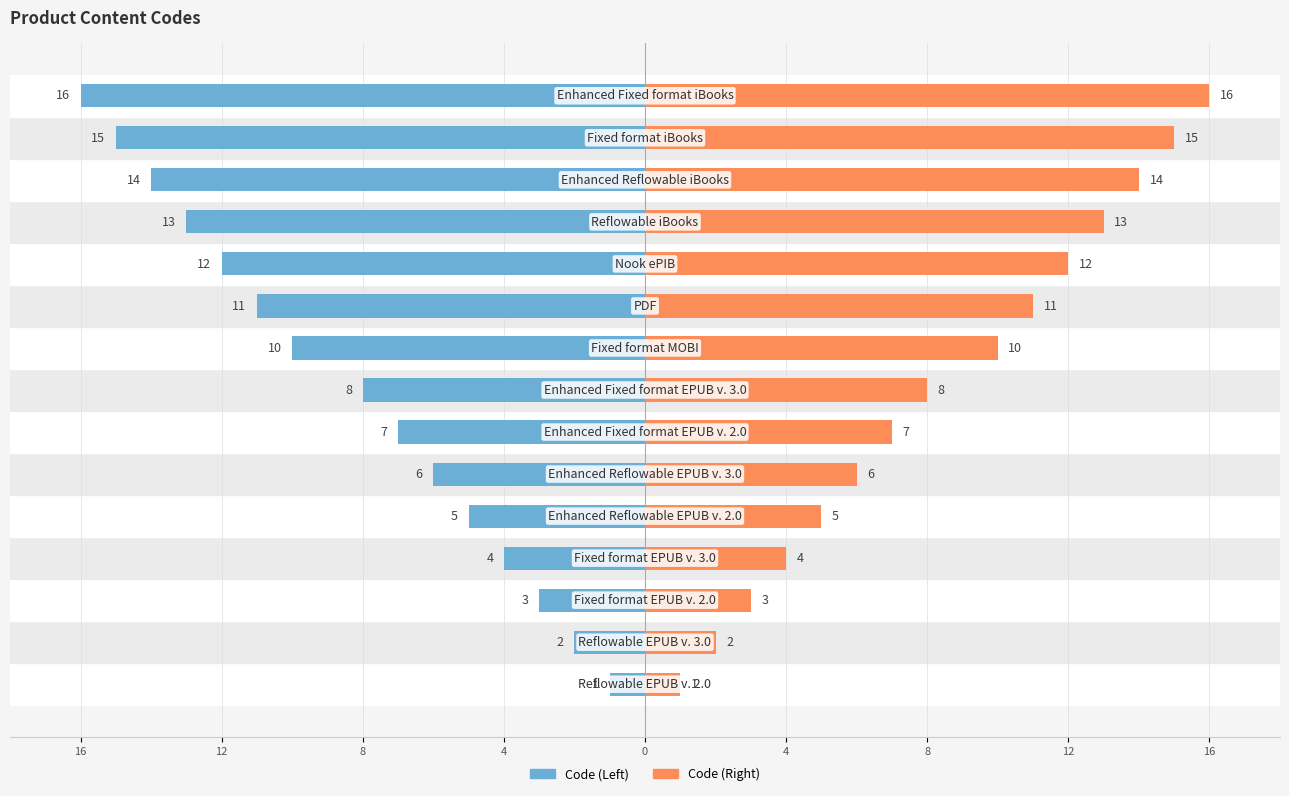

How many bars are there in each group?

2